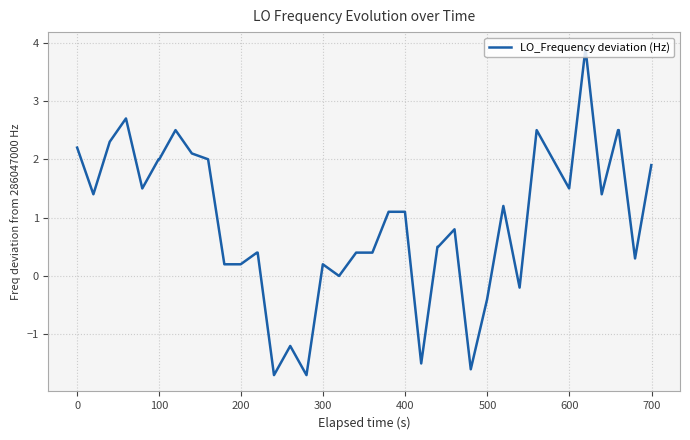

What is the difference between the maximum and minimum values?

5.6